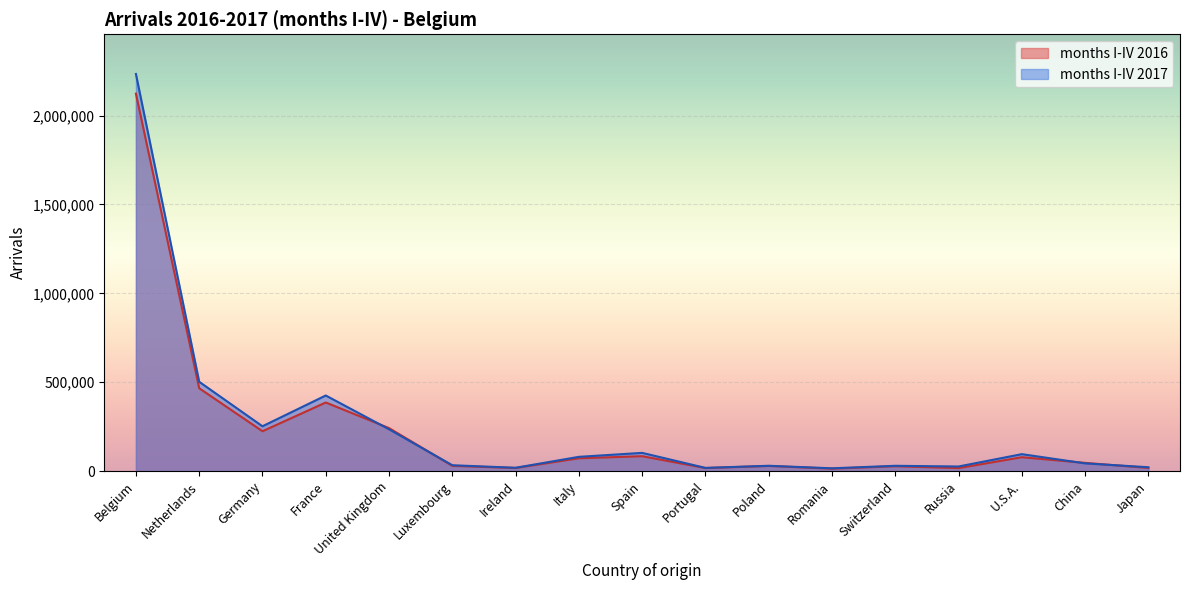

What position from the left is Switzerland?

13